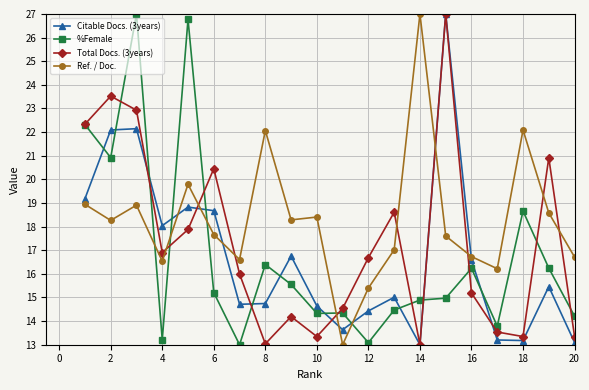

What is the sum of all %Female values?

335.6